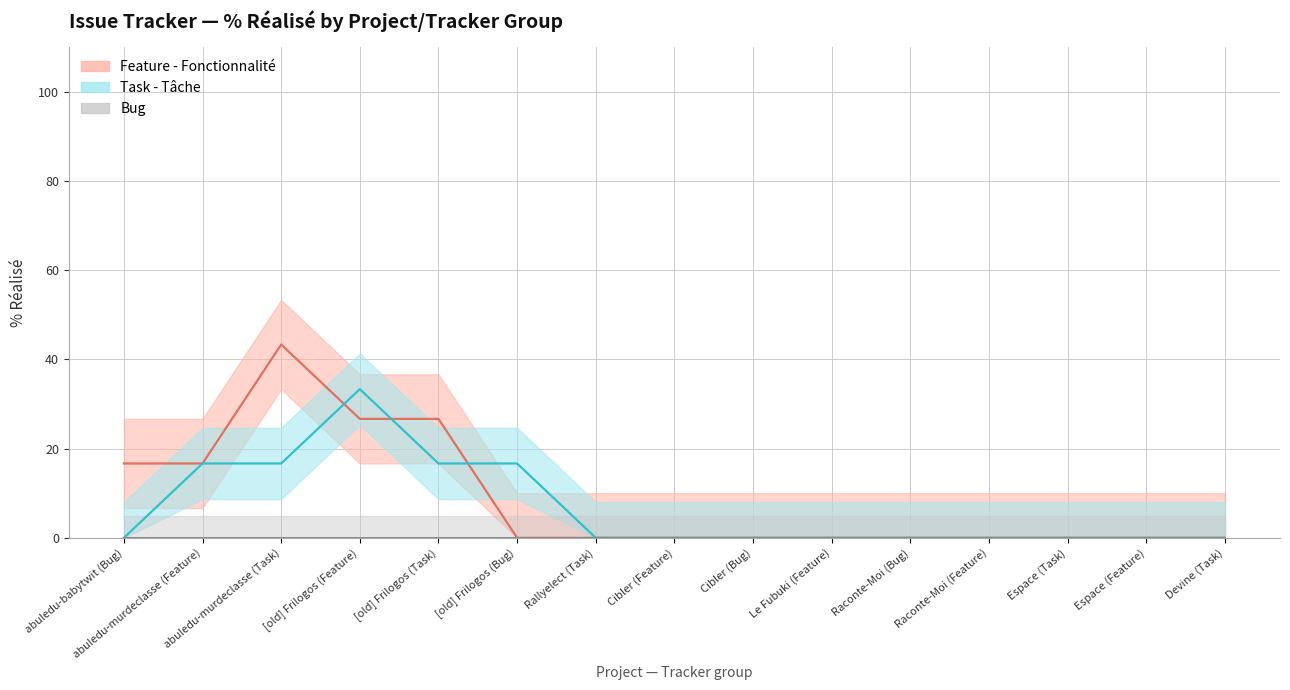

Which series has the largest total across all categories?

Feature - Fonctionnalité